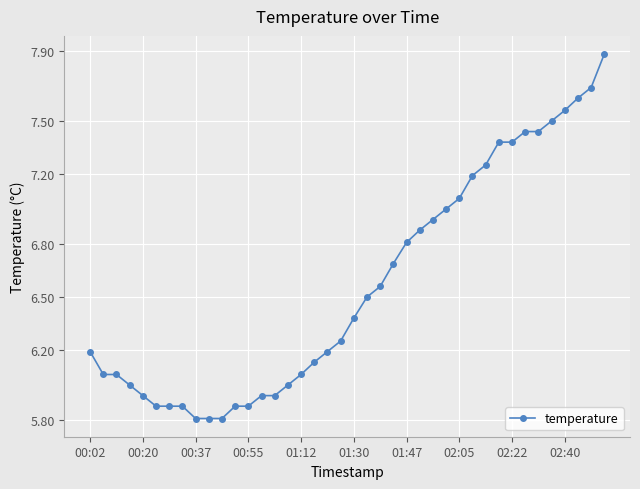

What is the value of the 11th point from the left?

5.8